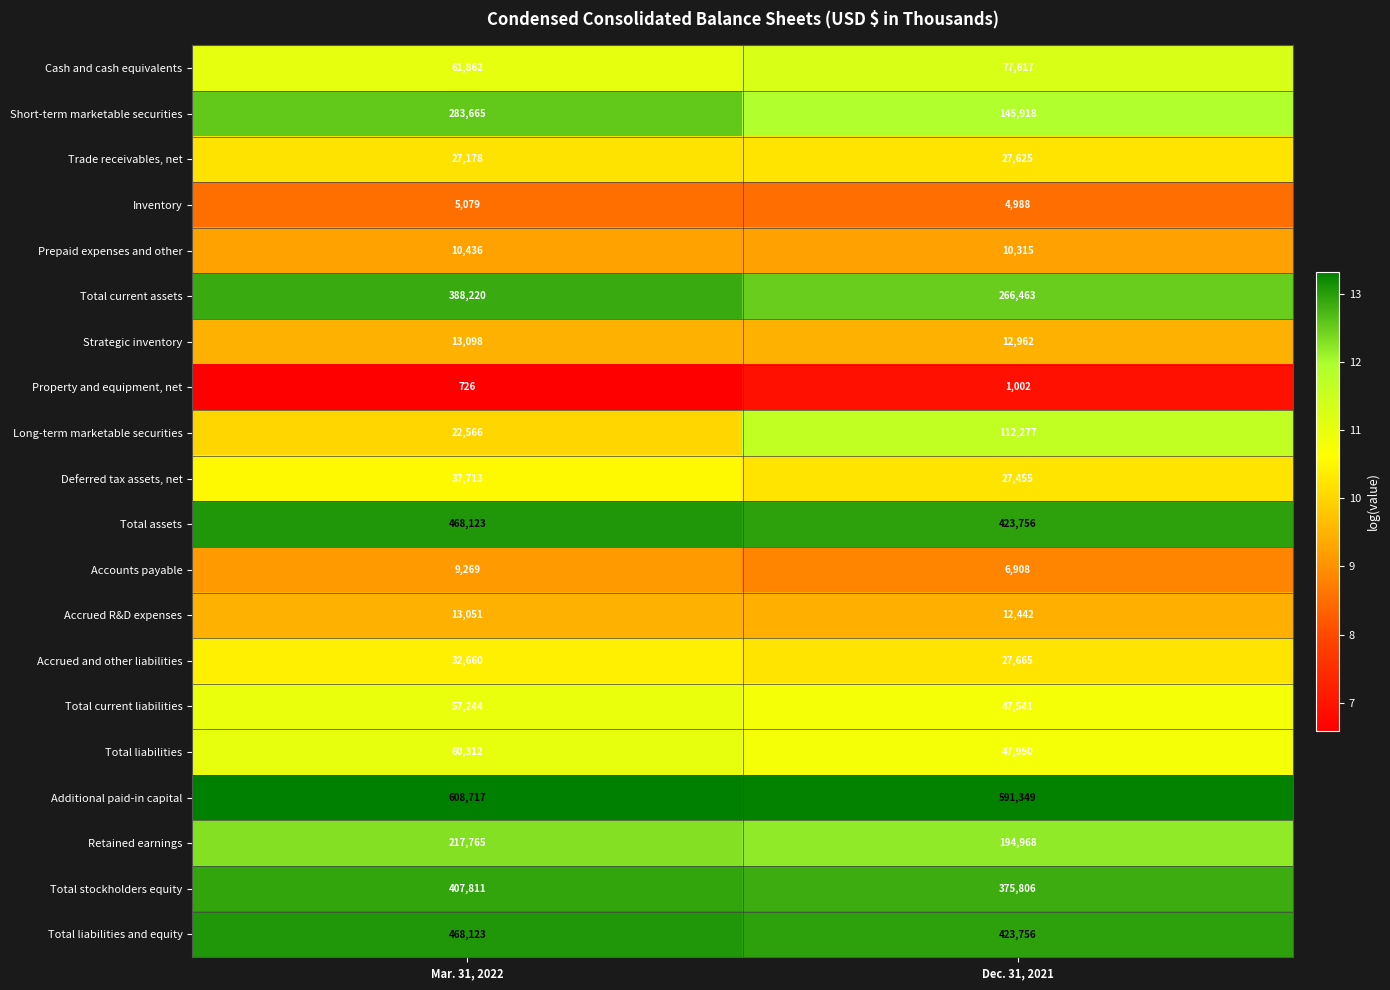

Which series has the largest total across all categories?

Additional paid-in capital